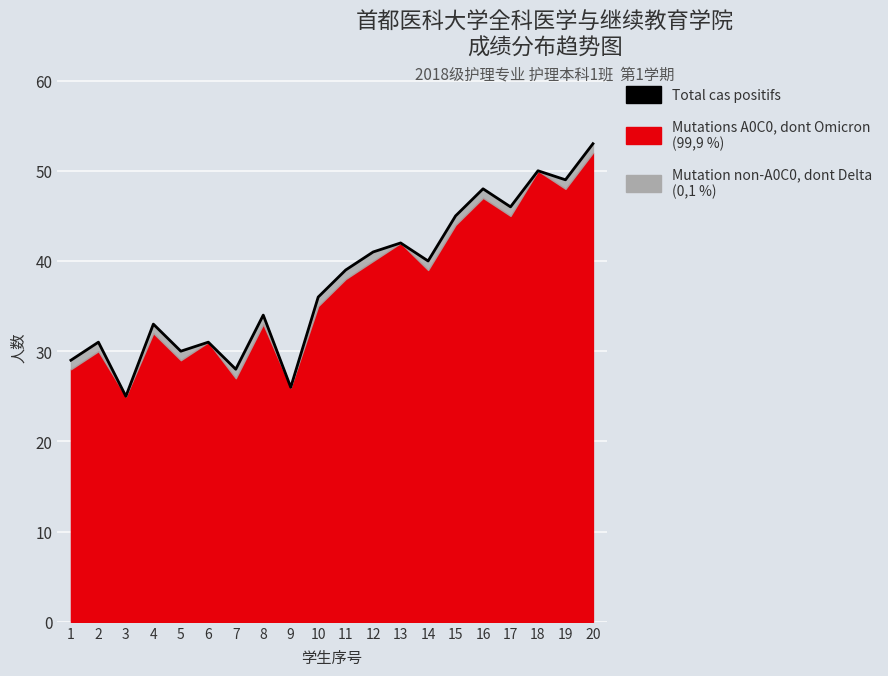

Reading left to right, transcribe all the data shown in this chart.

29	31	25	33	30	31	28	34	26	36	39	41	42	40	45	48	46	50	49	53